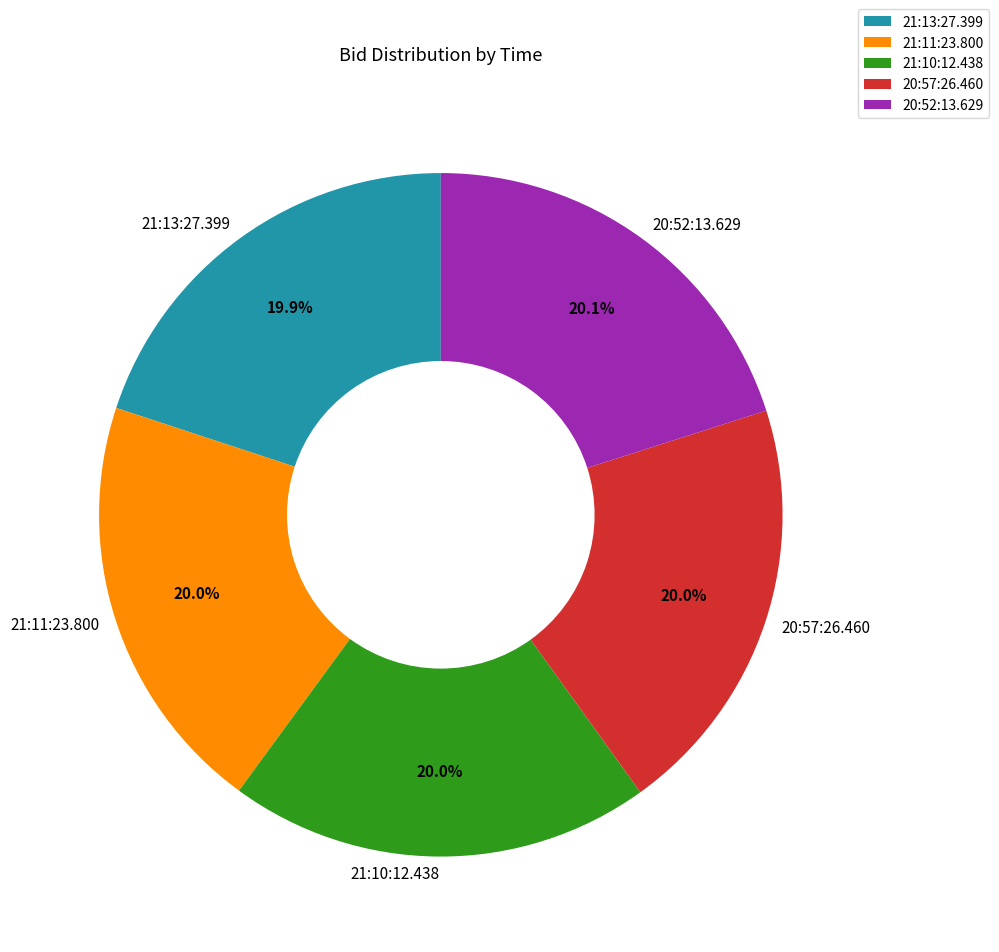

How much of the chart is everything except 21:13:27.399?

80.1%